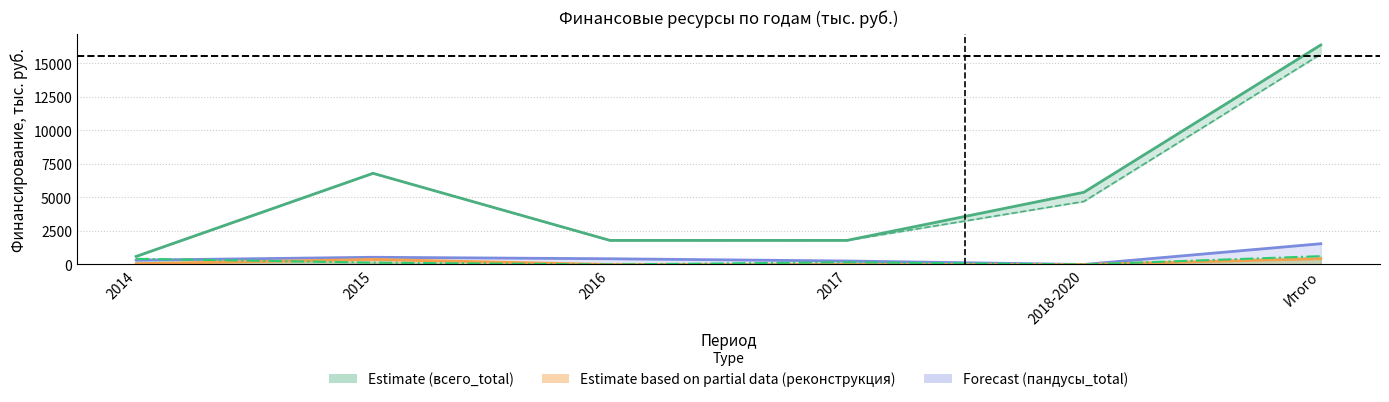

What is the sum of the капитальный_total values at 2018-2020 and 2015?

140.0